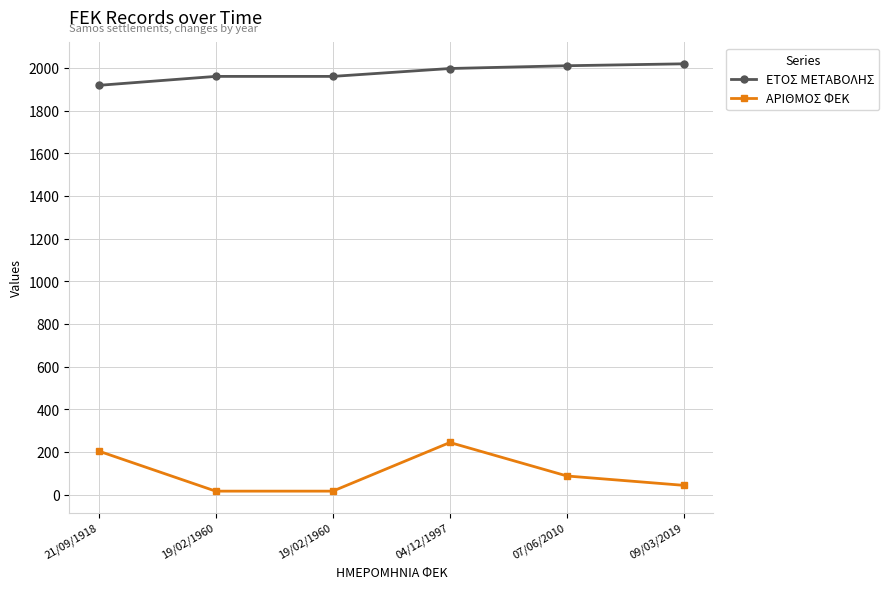

Is it true that ΕΤΟΣ ΜΕΤΑΒΟΛΗΣ equals 1918 at 21/09/1918?

True